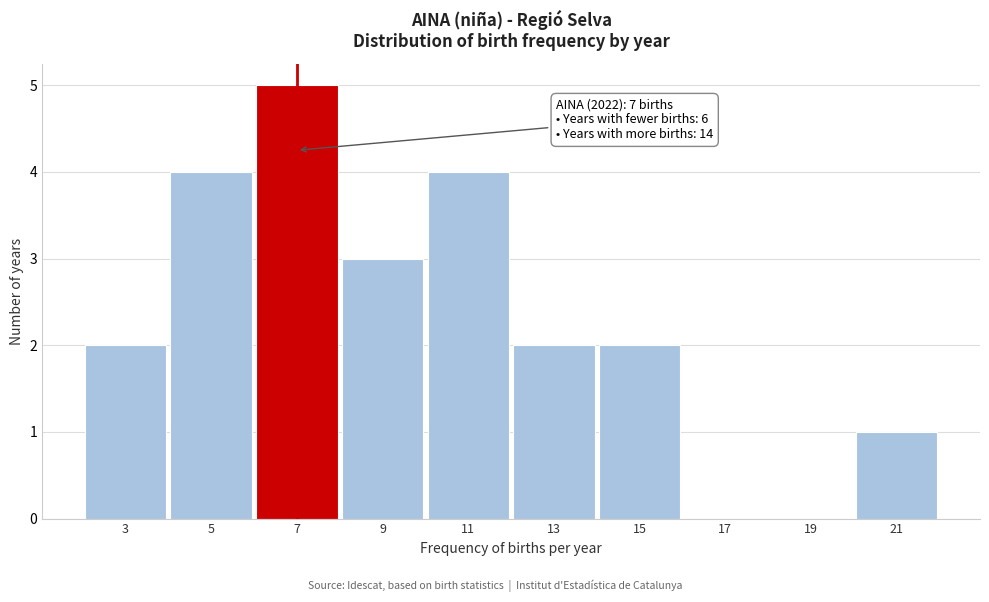

Reading left to right, transcribe all the data shown in this chart.

3=2	5=4	7=5	9=3	11=4	13=2	15=2	17=0	19=0	21=1